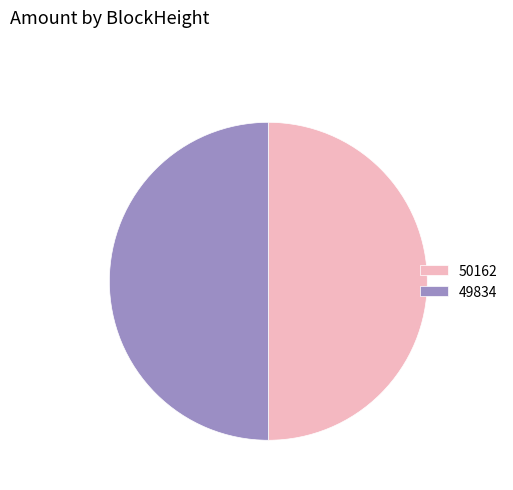

Is the sum of 49834 and 50162 greater than half?

Yes